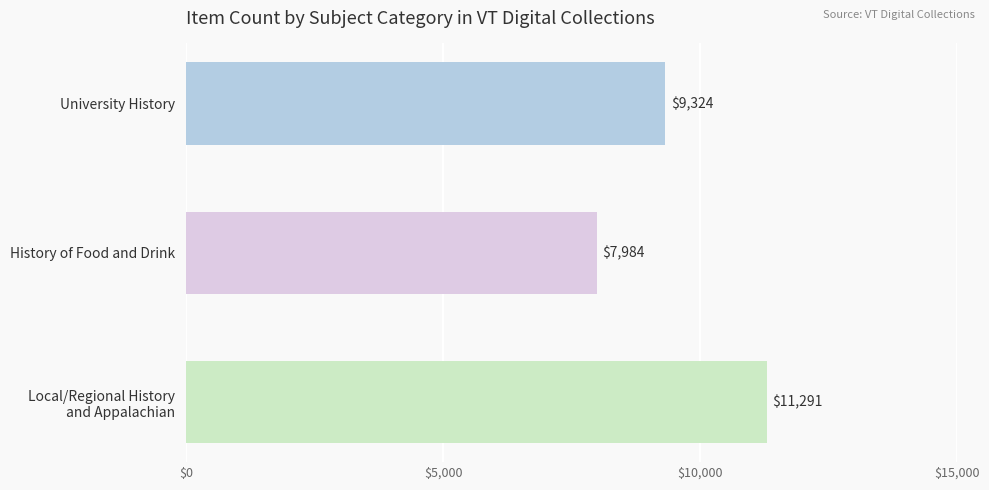

Count the number of data series in this chart.

1